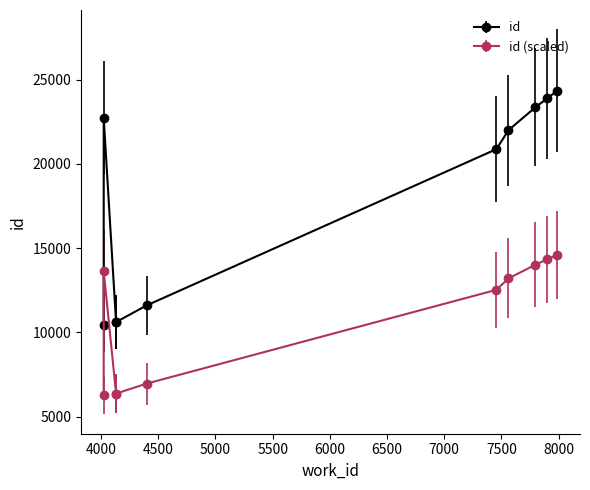

True or false: the data shows 10608 at 4132.

True